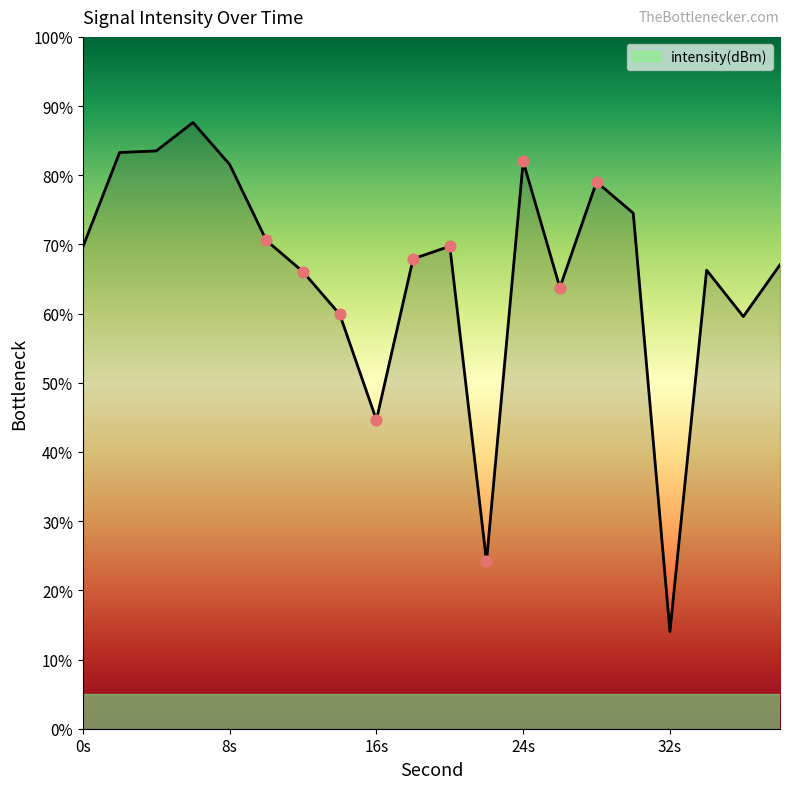

What is the smallest value displayed?

14.0